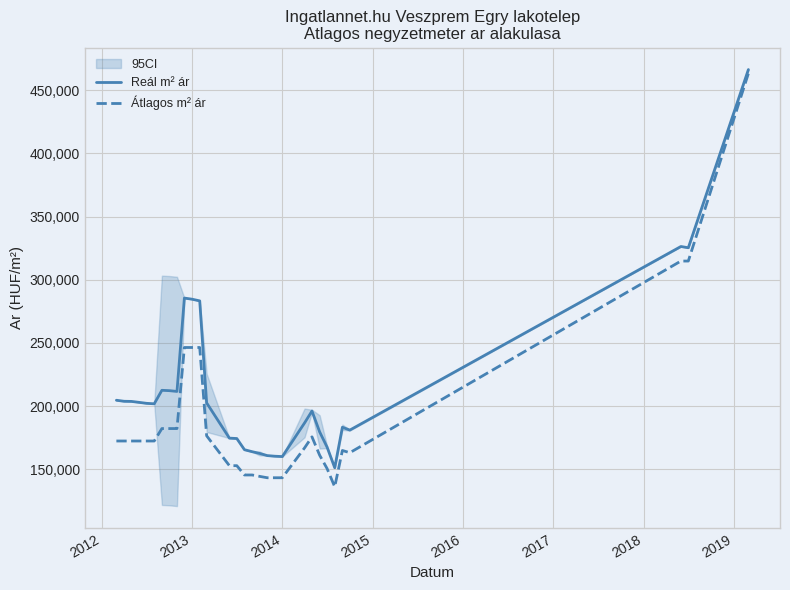

How many data points in Reál m² ár are above 201891?

15